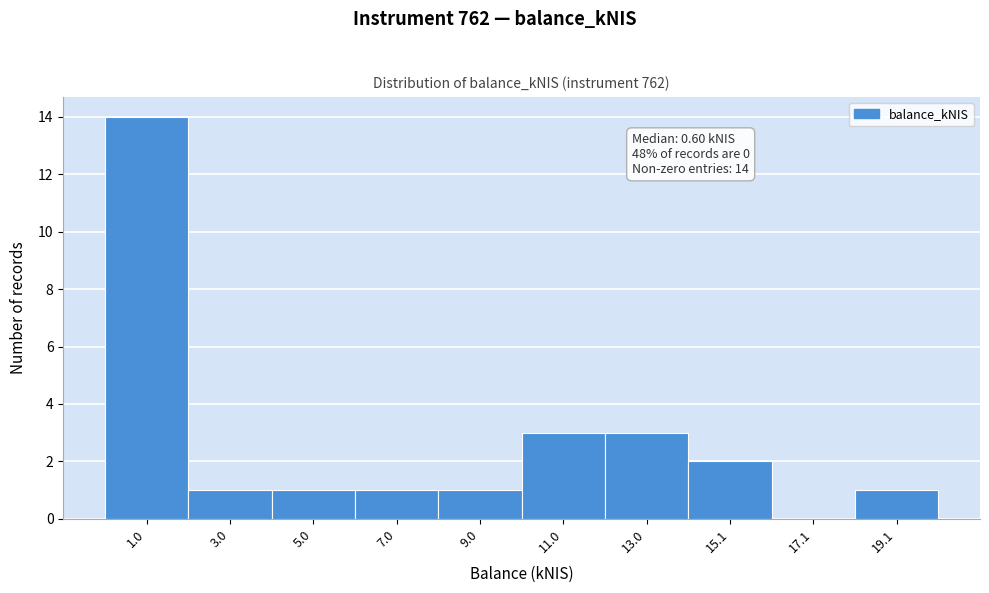

Over which range of the x-axis is the bar tallest?

0 to 2